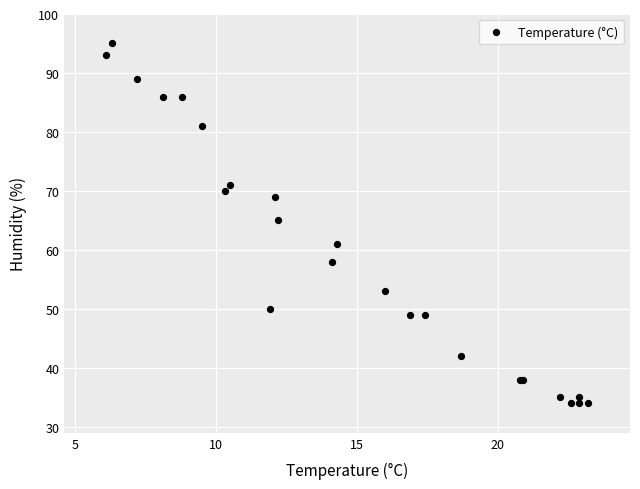

What Y value in the scatter plot is closest to 64?

65